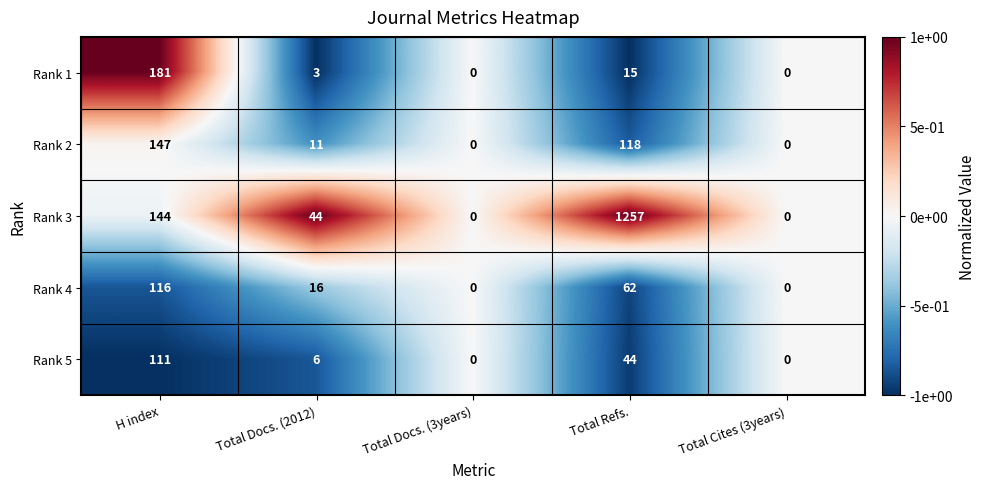

How many categories are shown in the chart?

5